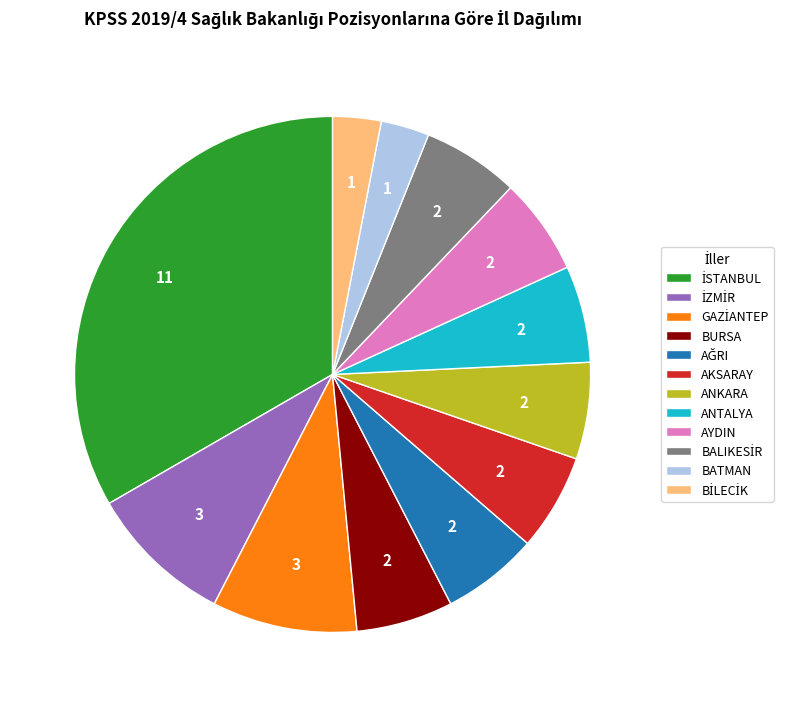

How many slices are in this pie chart?

12